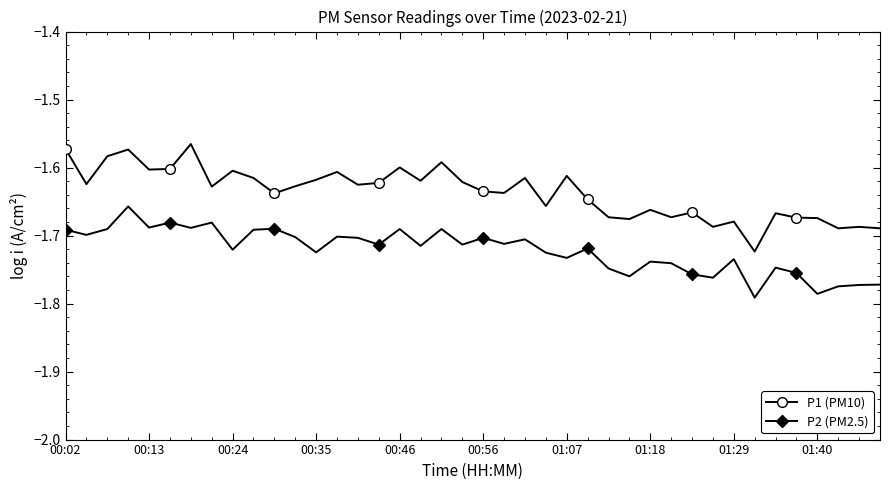

List the series in order of their peak value, lowest first.

P2 (PM2.5), P1 (PM10)